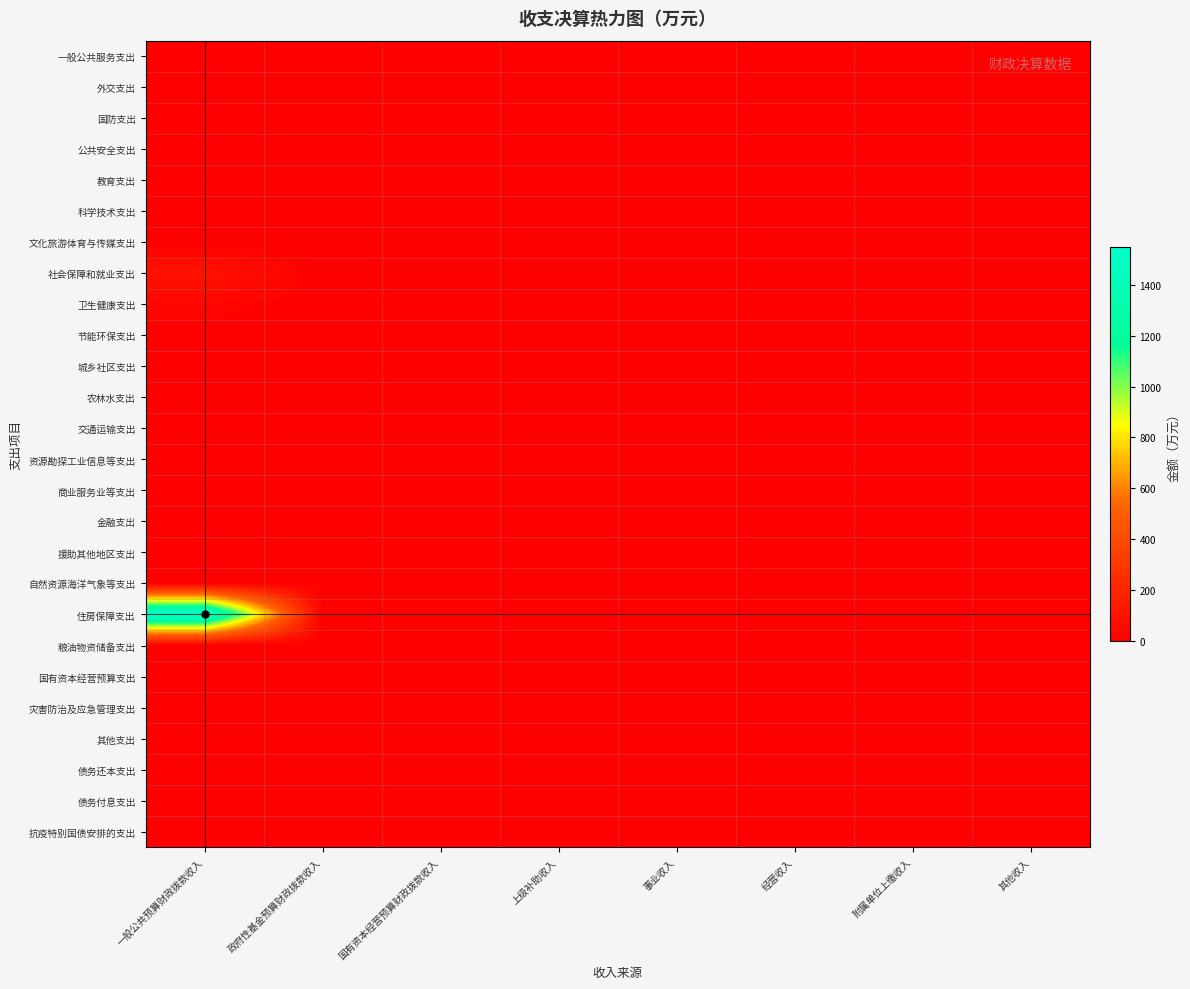

What is the spread (max minus min) of values at 一般公共预算财政拨款收入?

1549.5